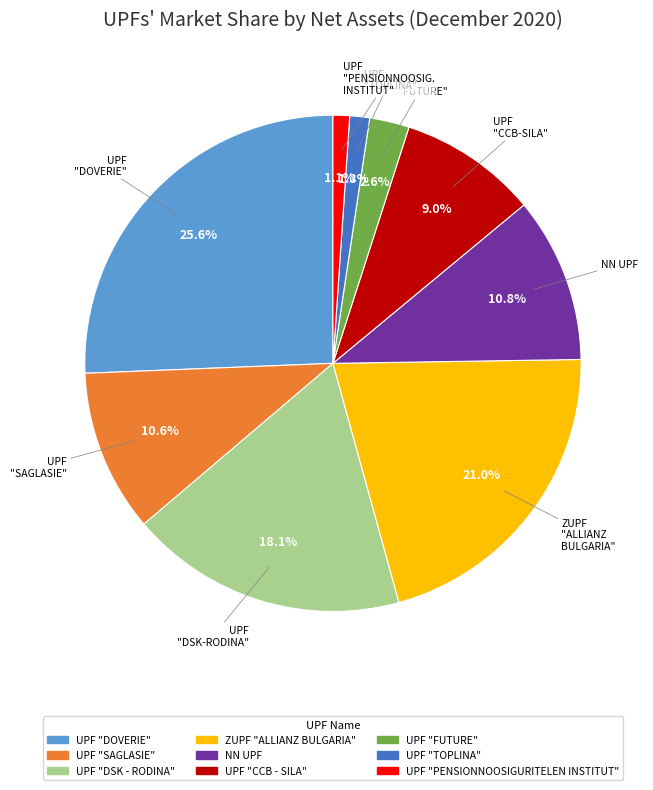

Which has a higher value, UPF "FUTURE" or UPF "TOPLINA"?

UPF "FUTURE"